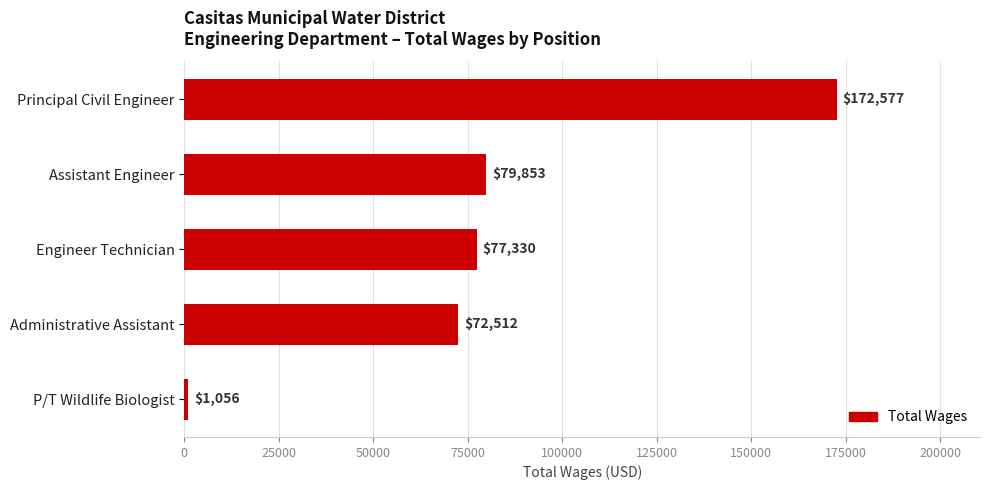

Approximately how many times larger is the value at Principal Civil Engineer compared to Assistant Engineer?

2.2